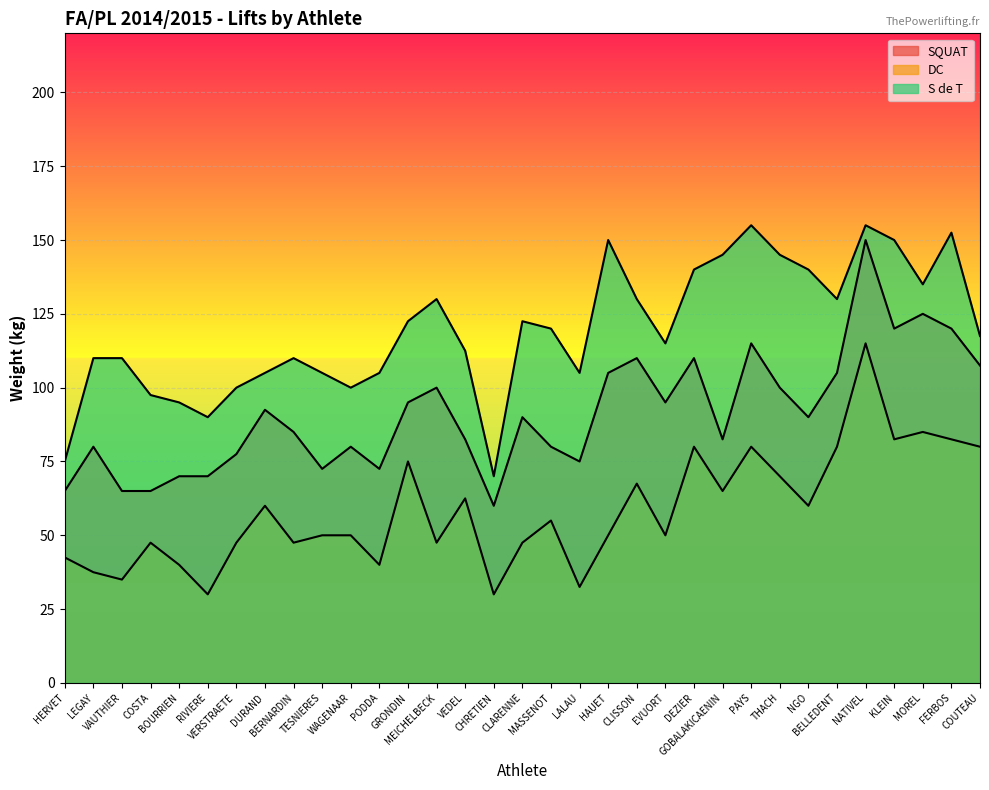

Reading left to right, transcribe all the data shown in this chart.

SQUAT: 65.0	80.0	65.0	65.0	70.0	70.0	77.5	92.5	85.0	72.5	80.0	72.5	95.0	100.0	82.5	60.0	90.0	80.0	75.0	105.0	110.0	95.0	110.0	82.5	115.0	100.0	90.0	105.0	150.0	120.0	125.0	120.0	107.5
DC: 42.5	37.5	35.0	47.5	40.0	30.0	47.5	60.0	47.5	50.0	50.0	40.0	75.0	47.5	62.5	30.0	47.5	55.0	32.5	50.0	67.5	50.0	80.0	65.0	80.0	70.0	60.0	80.0	115.0	82.5	85.0	82.5	80.0
S de T: 75.0	110.0	110.0	97.5	95.0	90.0	100.0	105.0	110.0	105.0	100.0	105.0	122.5	130.0	112.5	70.0	122.5	120.0	105.0	150.0	130.0	115.0	140.0	145.0	155.0	145.0	140.0	130.0	155.0	150.0	135.0	152.5	117.5